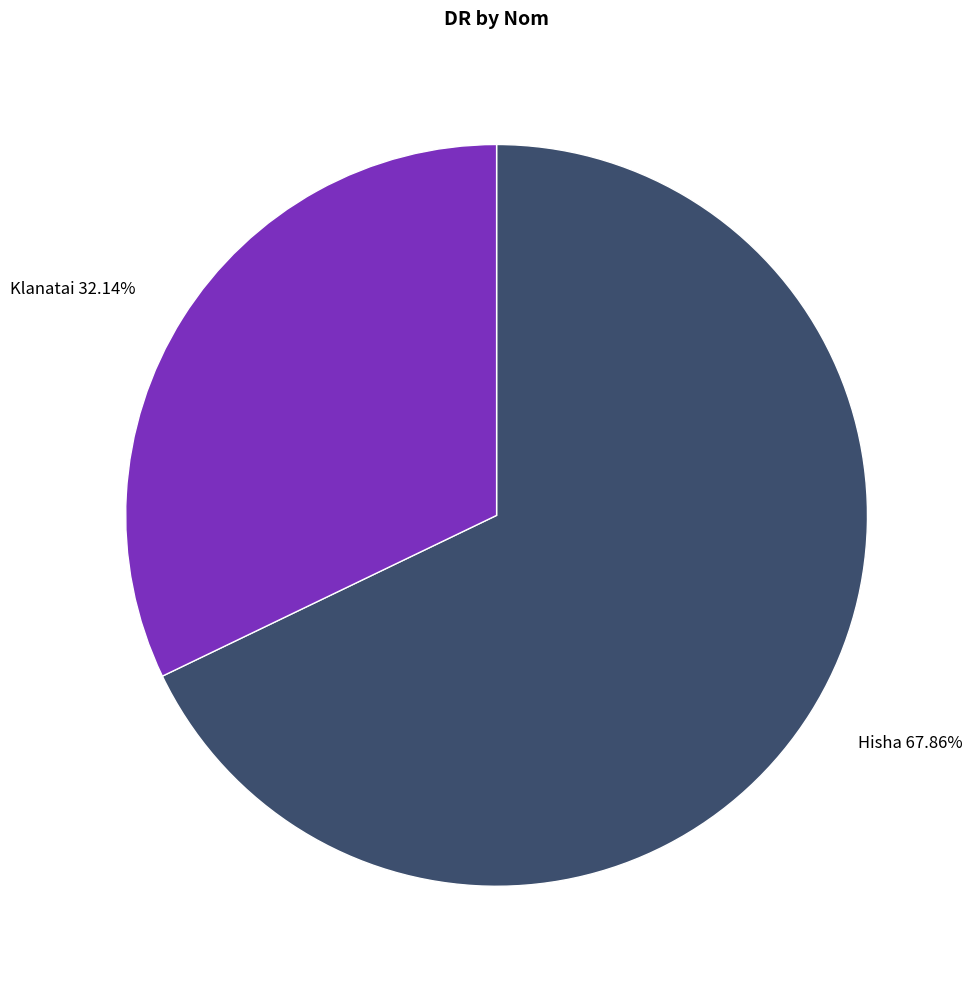

Rank the categories by value from lowest to highest.

Klanatai, Hisha